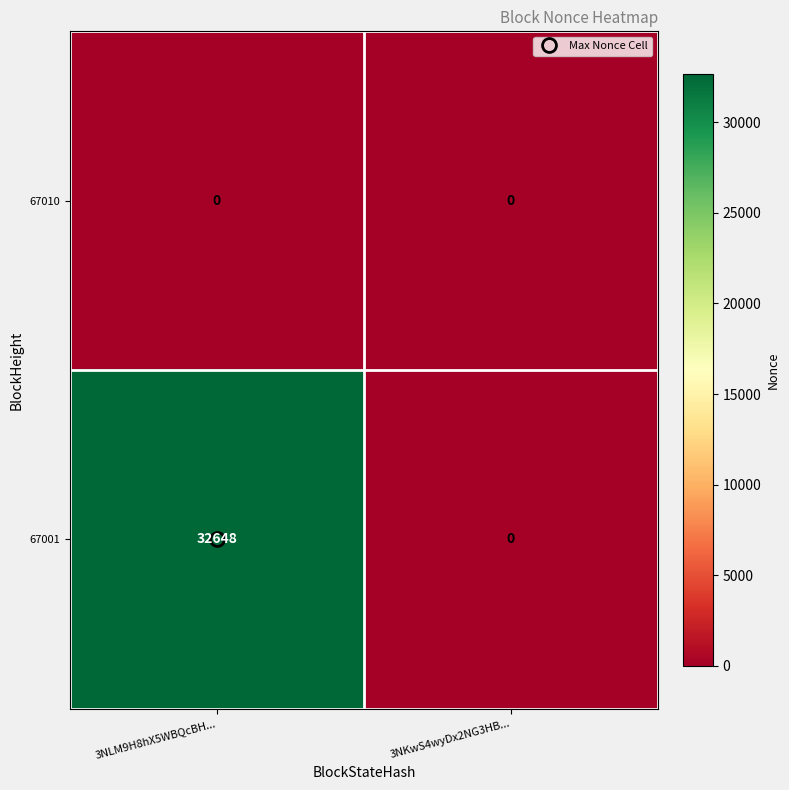

What is the sum of the 67001 values at 3NKwS4wyDx2NG3HB... and 3NLM9H8hX5WBQcBH...?

32648